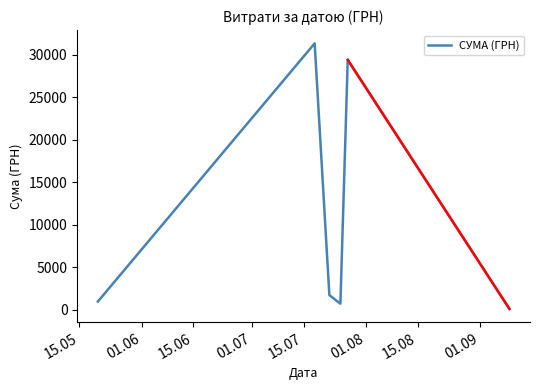

True or false: there are more than 2 points higher than both neighbors.

False